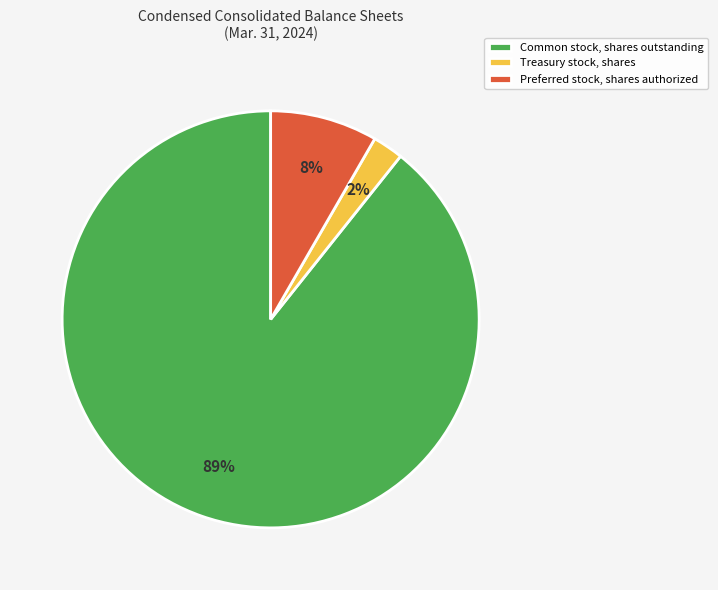

Which has a higher value, Preferred stock, shares authorized or Treasury stock, shares?

Preferred stock, shares authorized